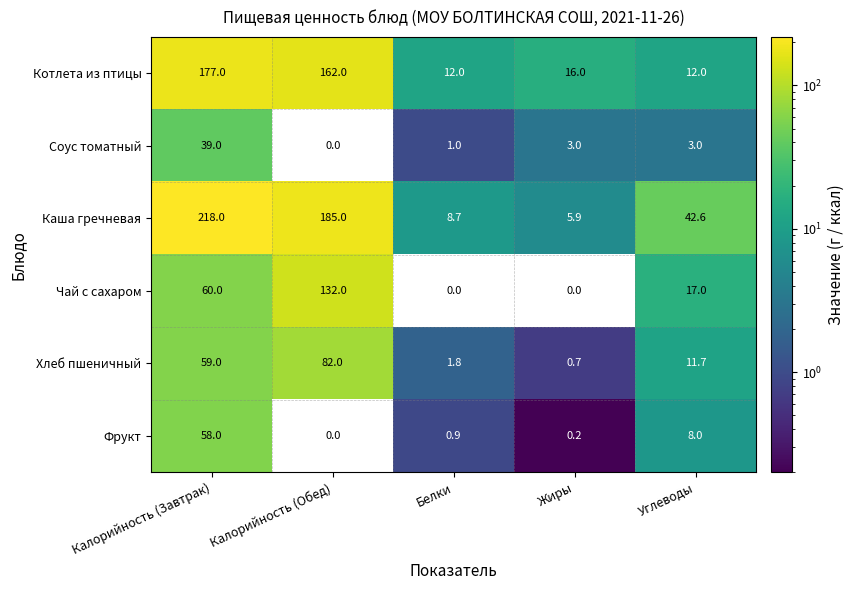

What is the difference between the highest and lowest values at Белки?

12.0